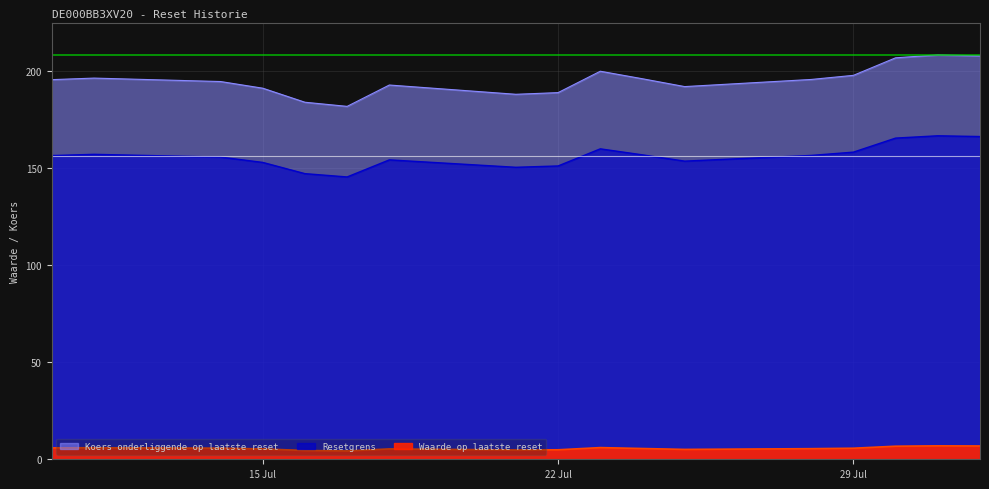

Reading right to left, list all the values displayed in this chart.

Waarde op laatste reset: 6.9	6.9	6.7	5.7	5.5	5.1	5.5	6.0	4.9	4.8	5.3	4.3	4.5	5.3	5.7	6.0	5.9
Resetgrens: 208.1	208.5	207.1	198.0	195.9	192.2	196.2	200.1	189.1	188.2	193.0	182.0	184.1	191.4	194.8	196.6	195.8
Koers onderliggende op laatste reset: 166.4	166.8	165.6	158.4	156.7	153.8	157.0	160.1	151.3	150.6	154.4	145.6	147.3	153.1	155.8	157.3	156.6